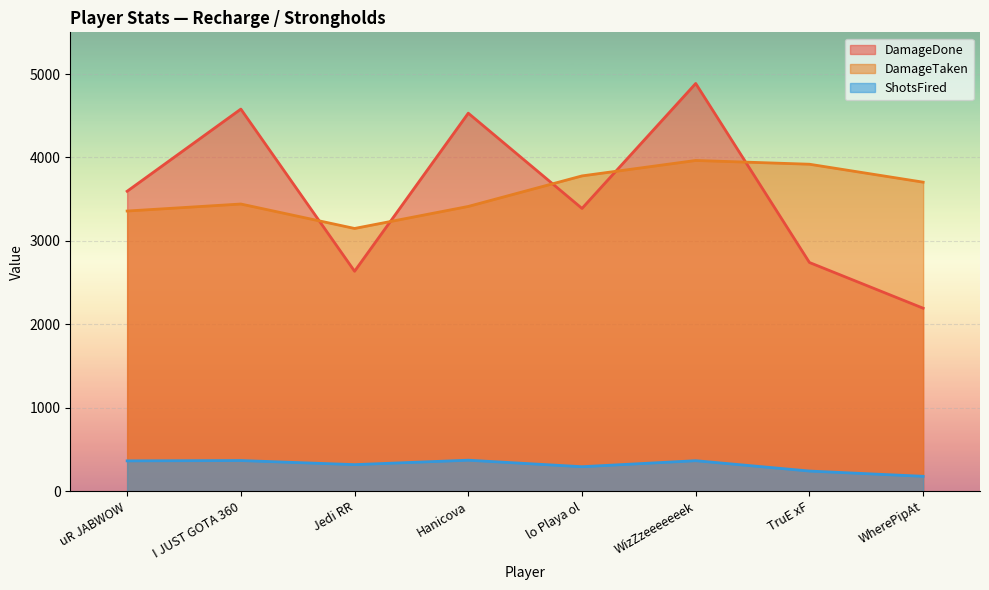

How many times do DamageTaken and DamageDone cross each other?

5